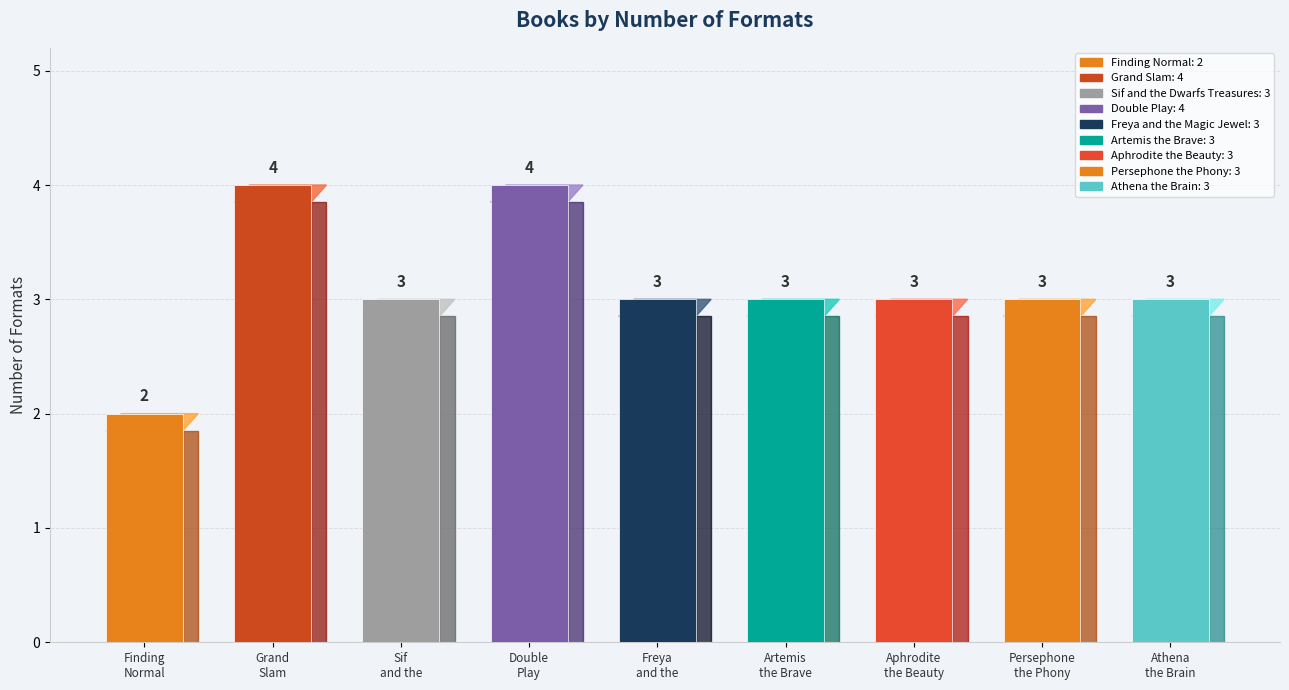

Are the bars horizontal?

No